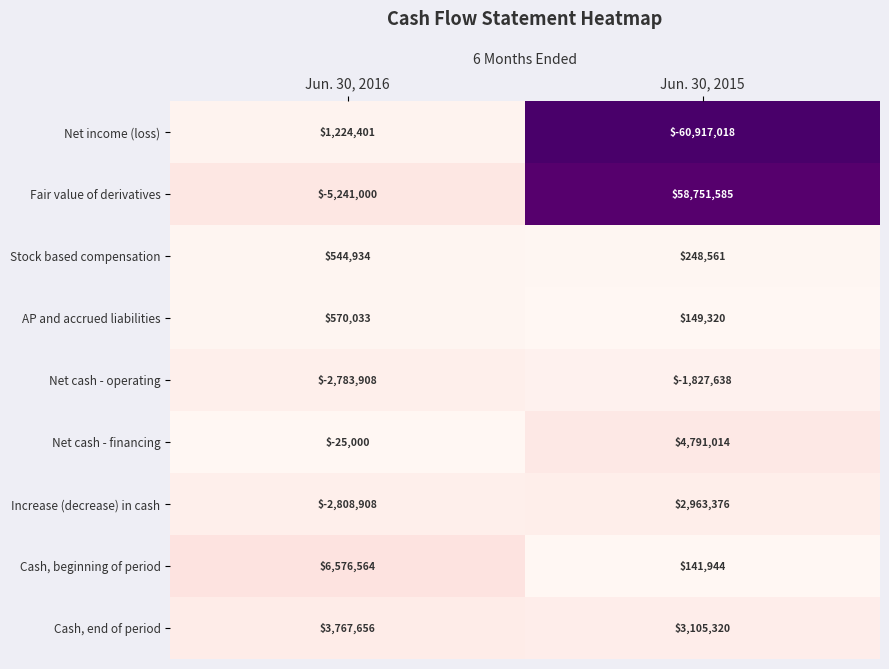

The value of Increase (decrease) in cash at Jun. 30, 2015 is 2963376. True or false?

True